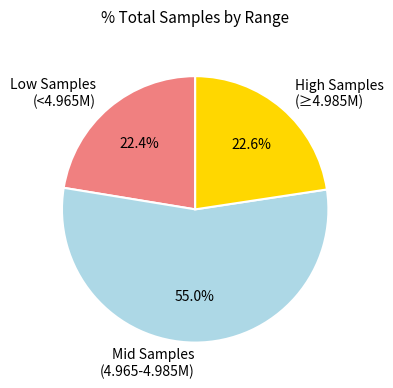

What is the ratio of the value at Mid Samples (4.965-4.985M) to the value at Low Samples (<4.965M)?

2.5